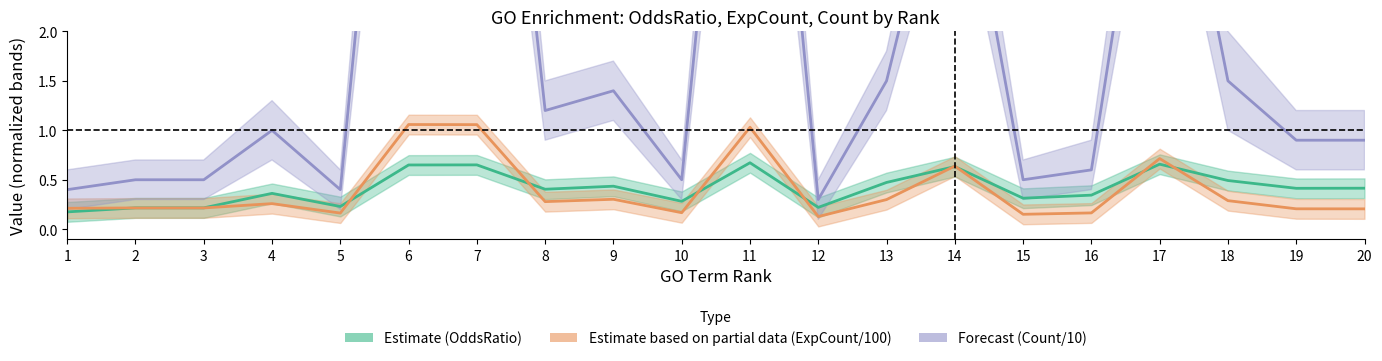

What is the approximate value of Count/10 (Forecast) at 11?

7.5